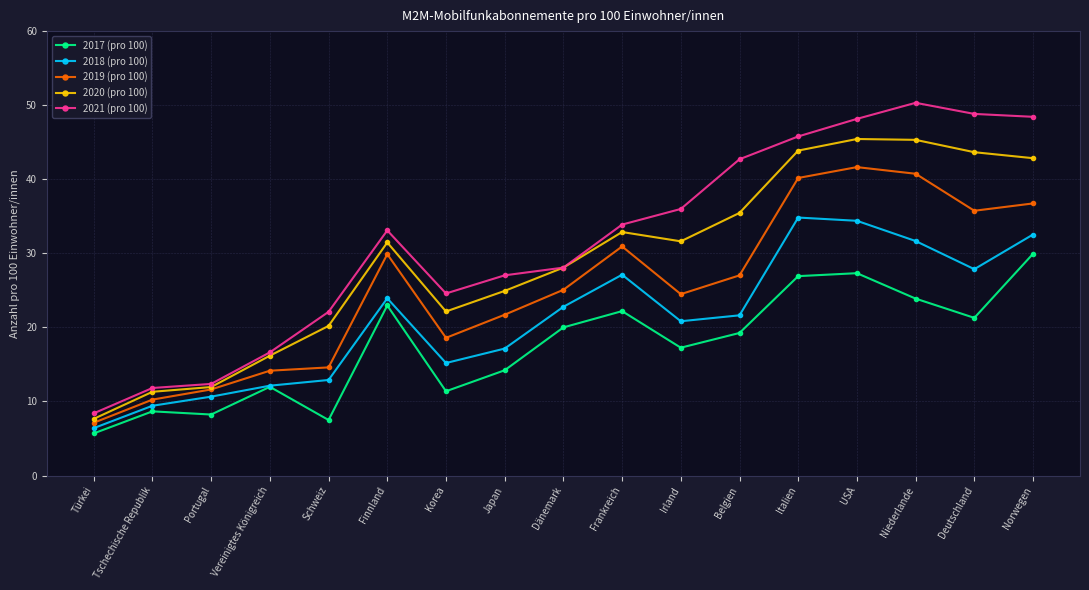

True or false: 2019 (pro 100) has more than 2 interior local peaks.

True